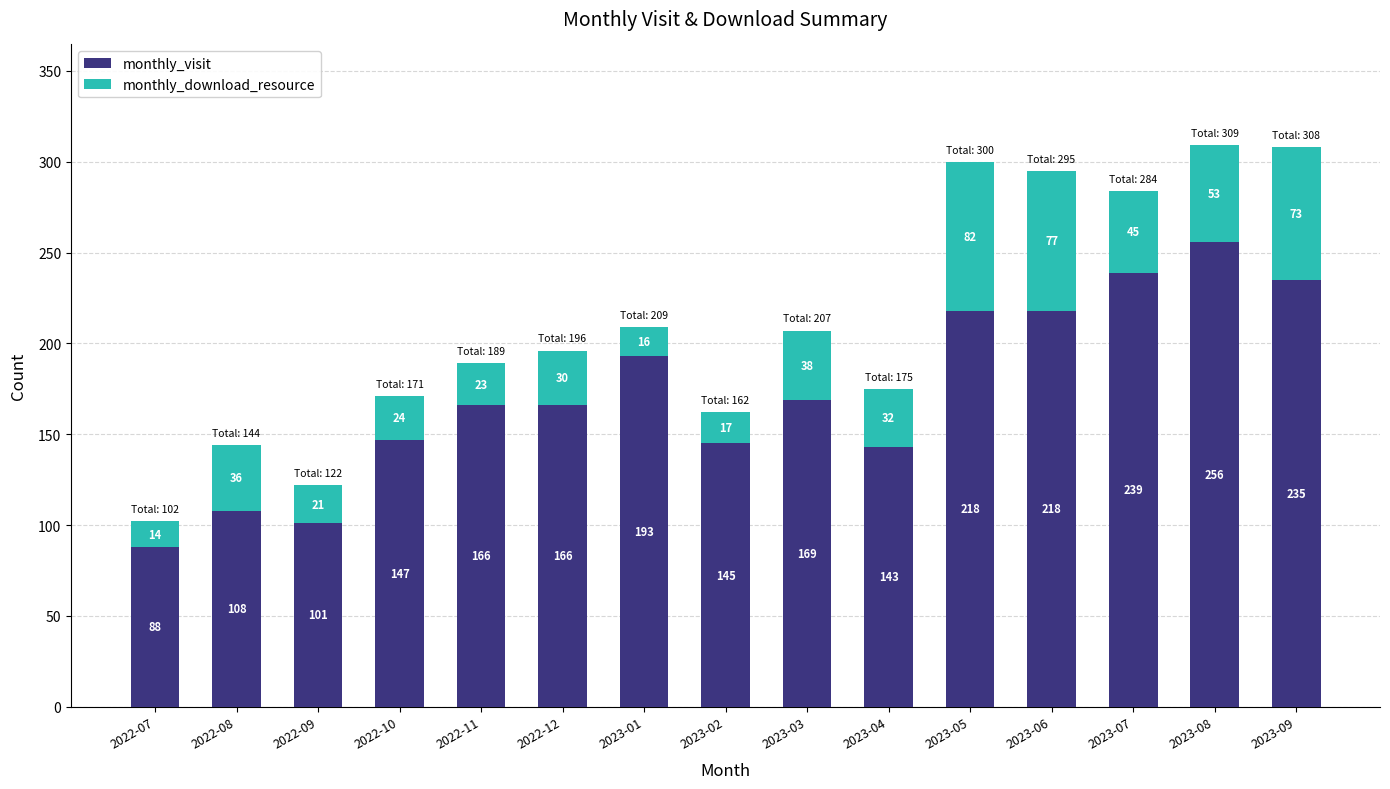

How many bars are there in total?

15